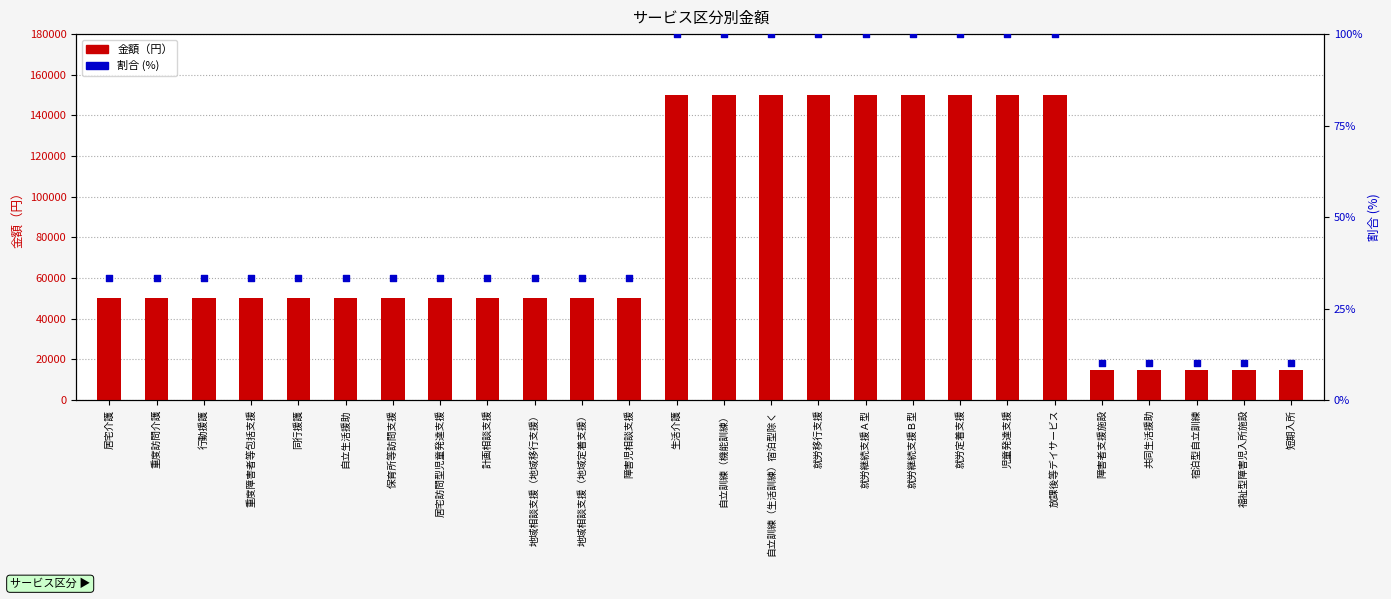

What is the total value across all series at 就労定着支援?

150100.0